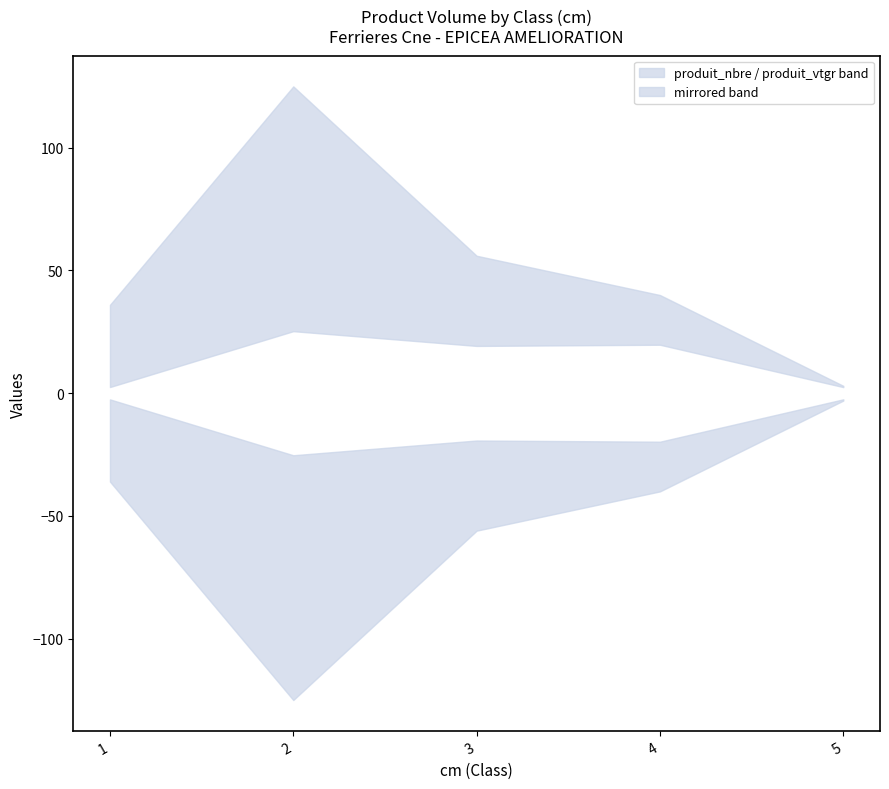

True or false: produit_vtgr and produit_nbre cross at least once.

False